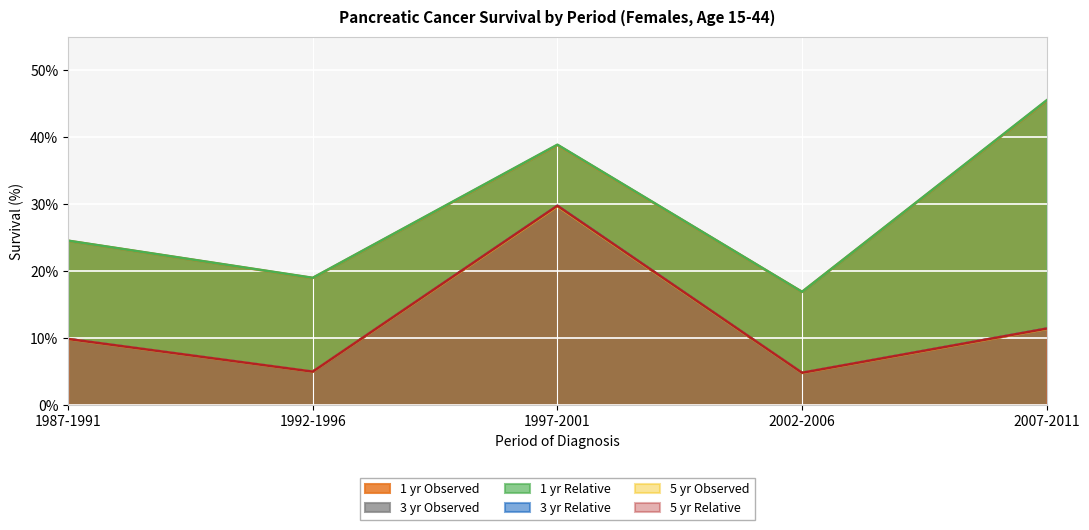

What is the label of the 3rd point from the left?

1997-2001